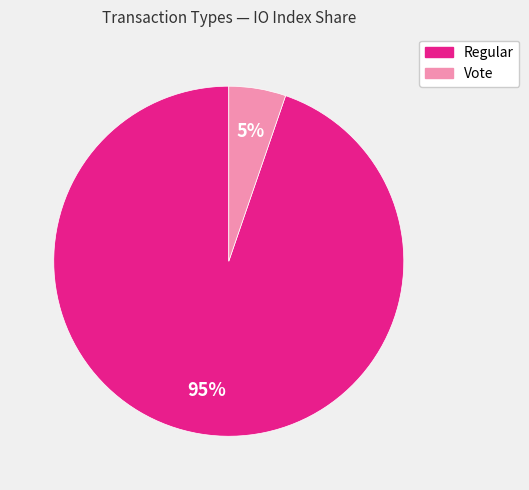

To the nearest percent, what is the average slice percentage?

50%